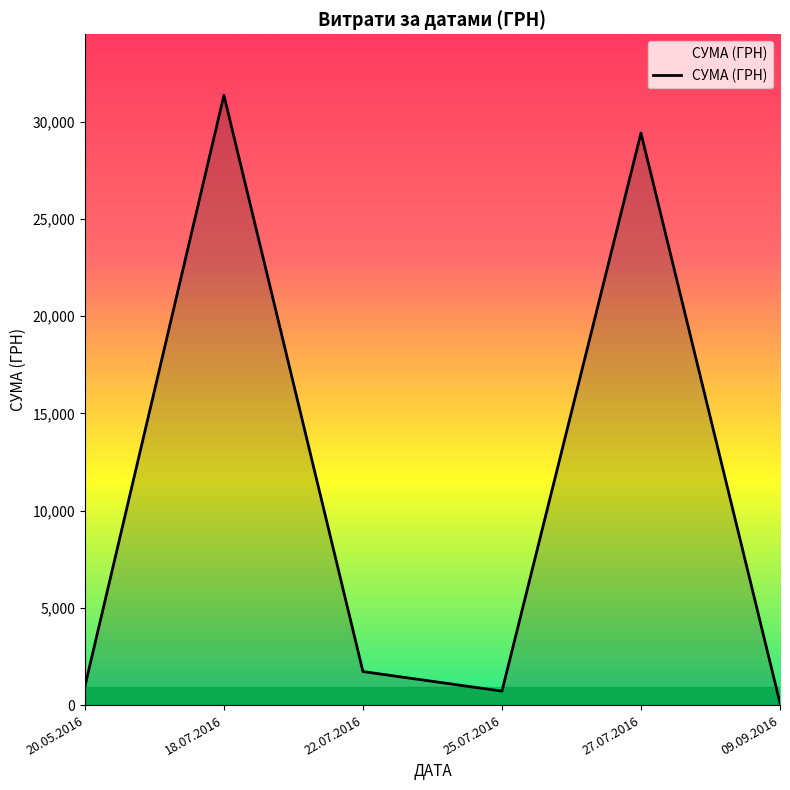

What is the difference between the values at 25.07.2016 and 20.05.2016?

249.0